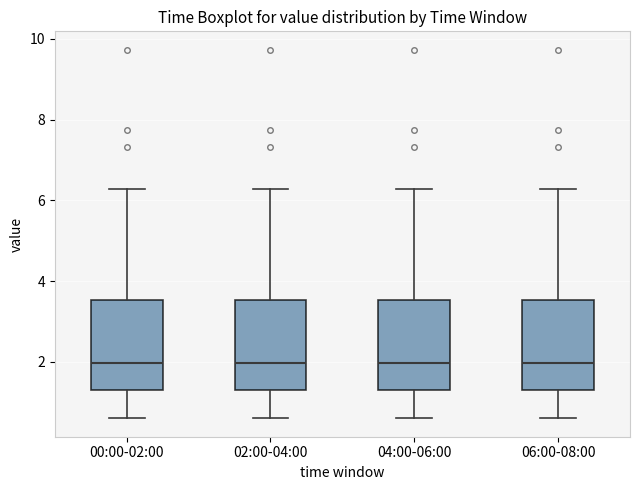

Where is the upper edge of the box for 04:00-06:00 on the y-axis? The values are not printed on the chart, so give them approximately, as read against the axis.

3.6